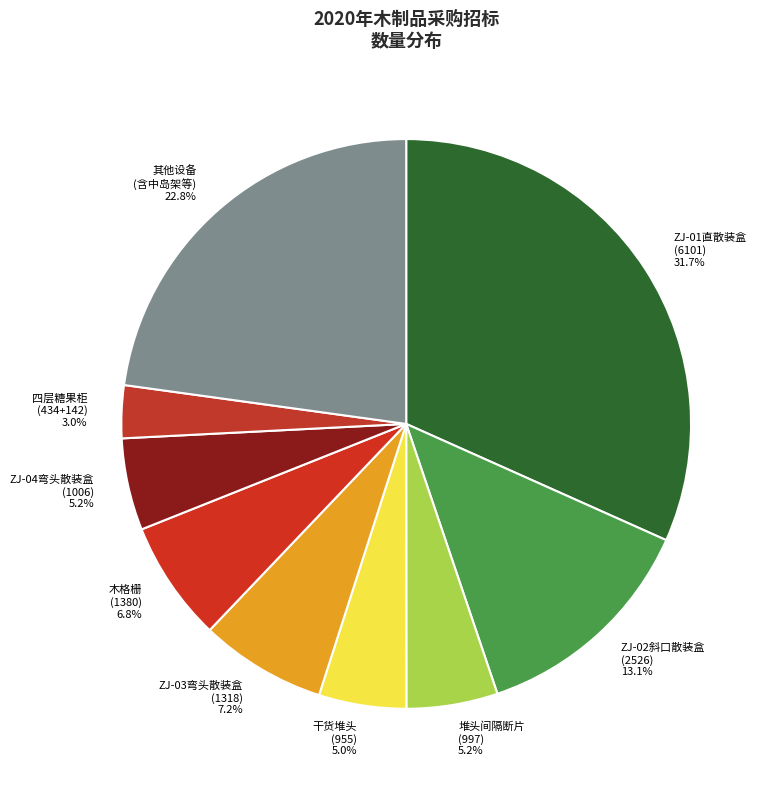

How much of the chart is everything except ZJ-02斜口散装盒 (2526) 13.1%?

86.9%